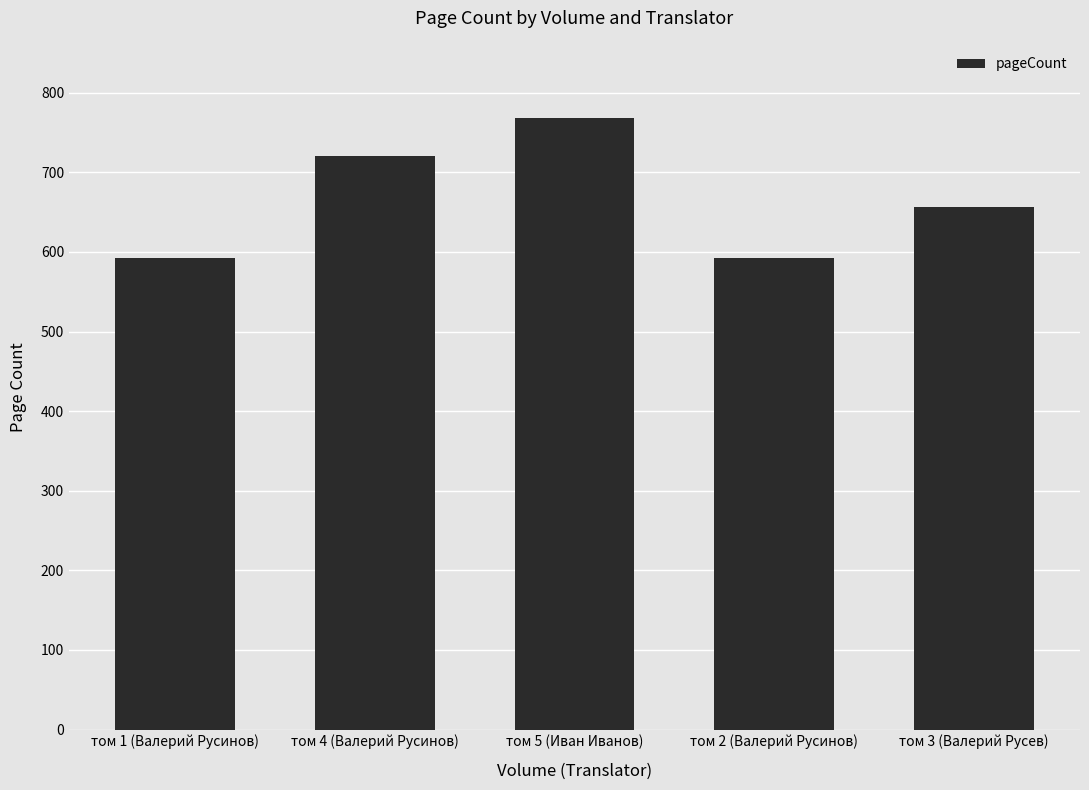

What is the difference between the values at том 4 (Валерий Русинов) and том 3 (Валерий Русев)?

64